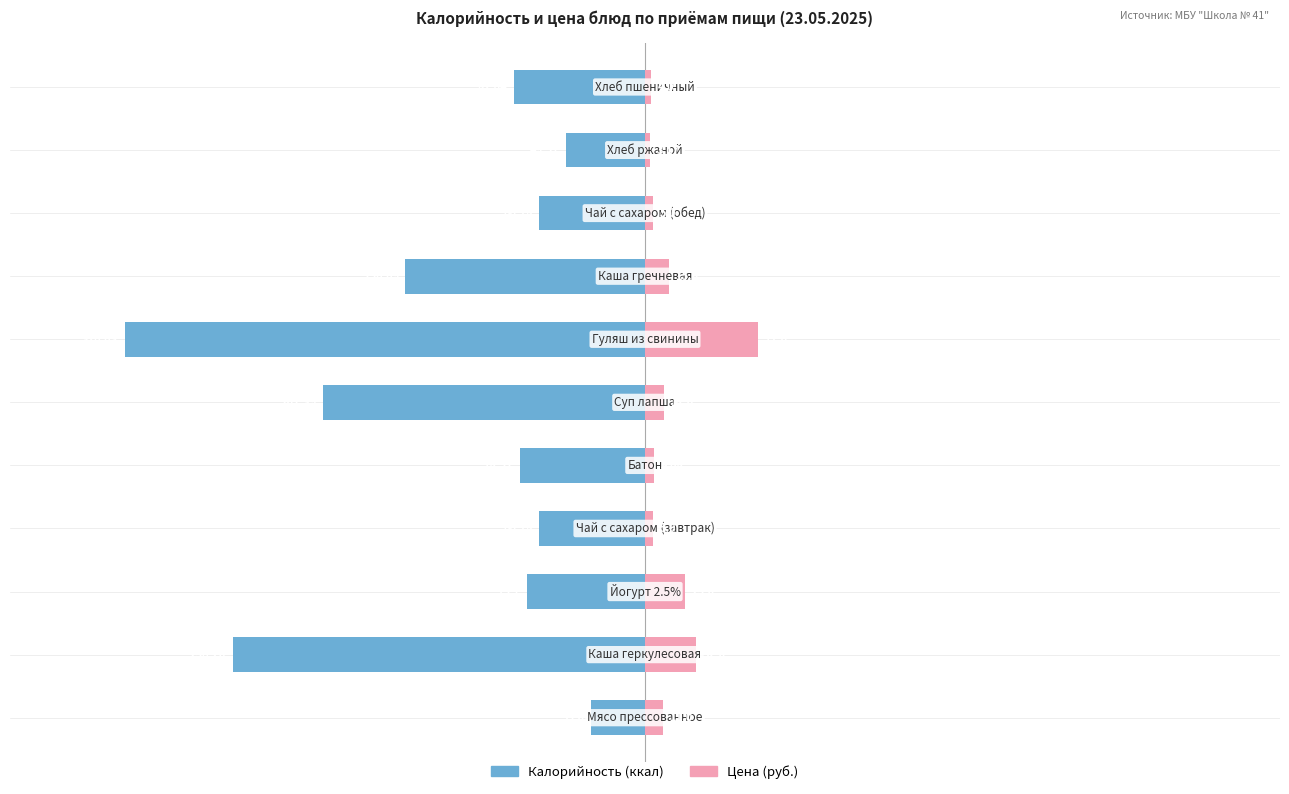

The Цена (руб.) series shows 18.5 at −400. True or false?

False